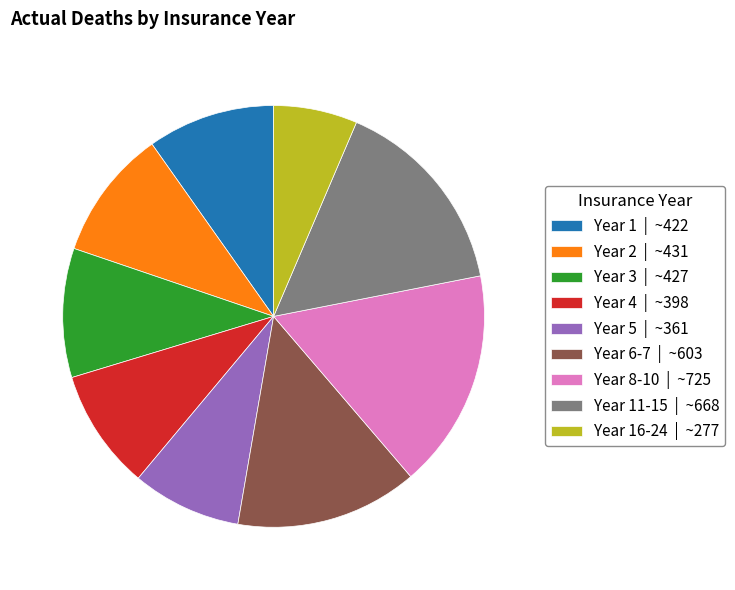

Does Year 11-15 | ~668 represent more than half of the total?

No